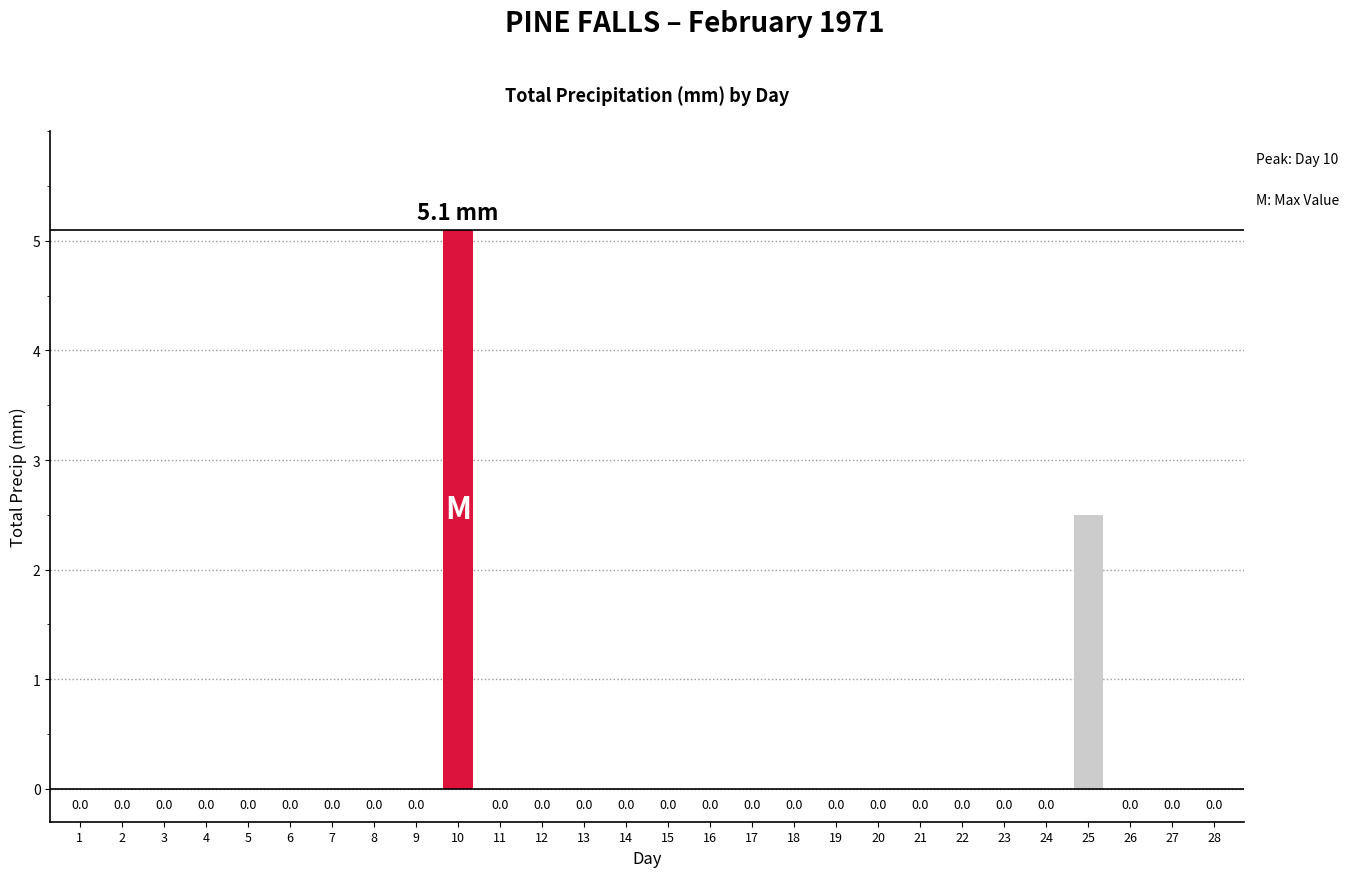

Does the chart contain stacked bars?

No